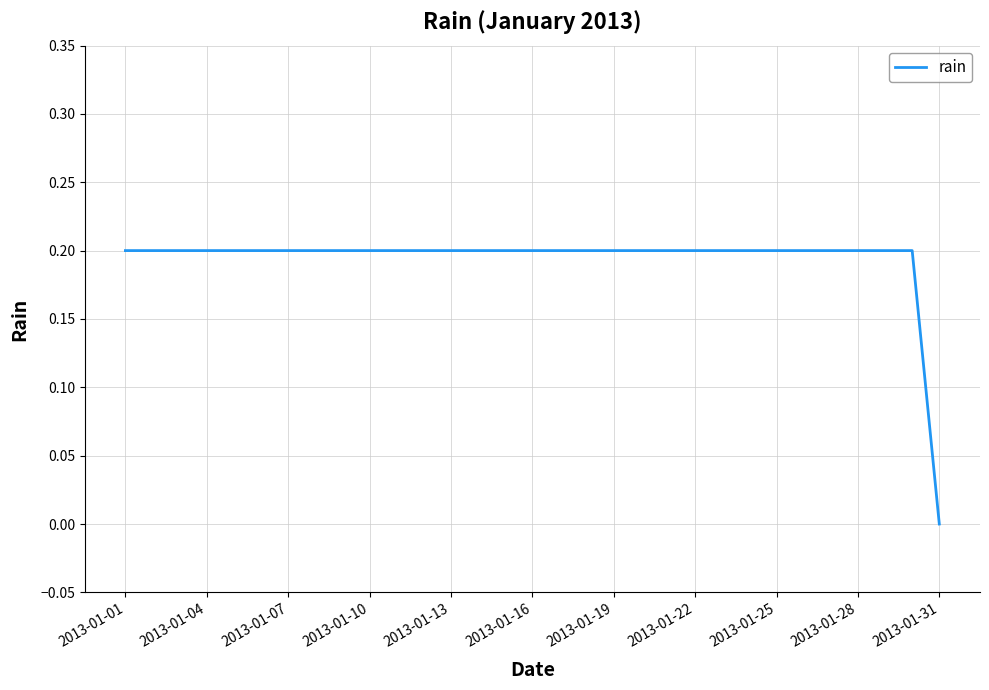

True or false: the data shows 0.3 at 2013-01-01.

False